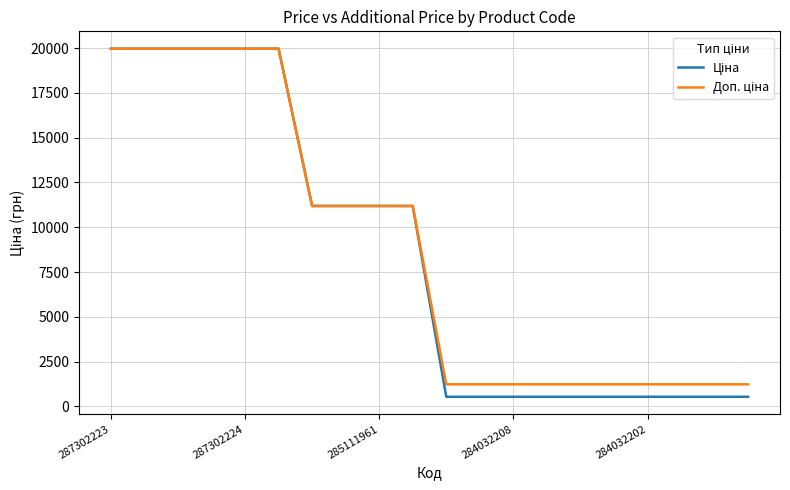

What is the greatest value displayed?

19964.2